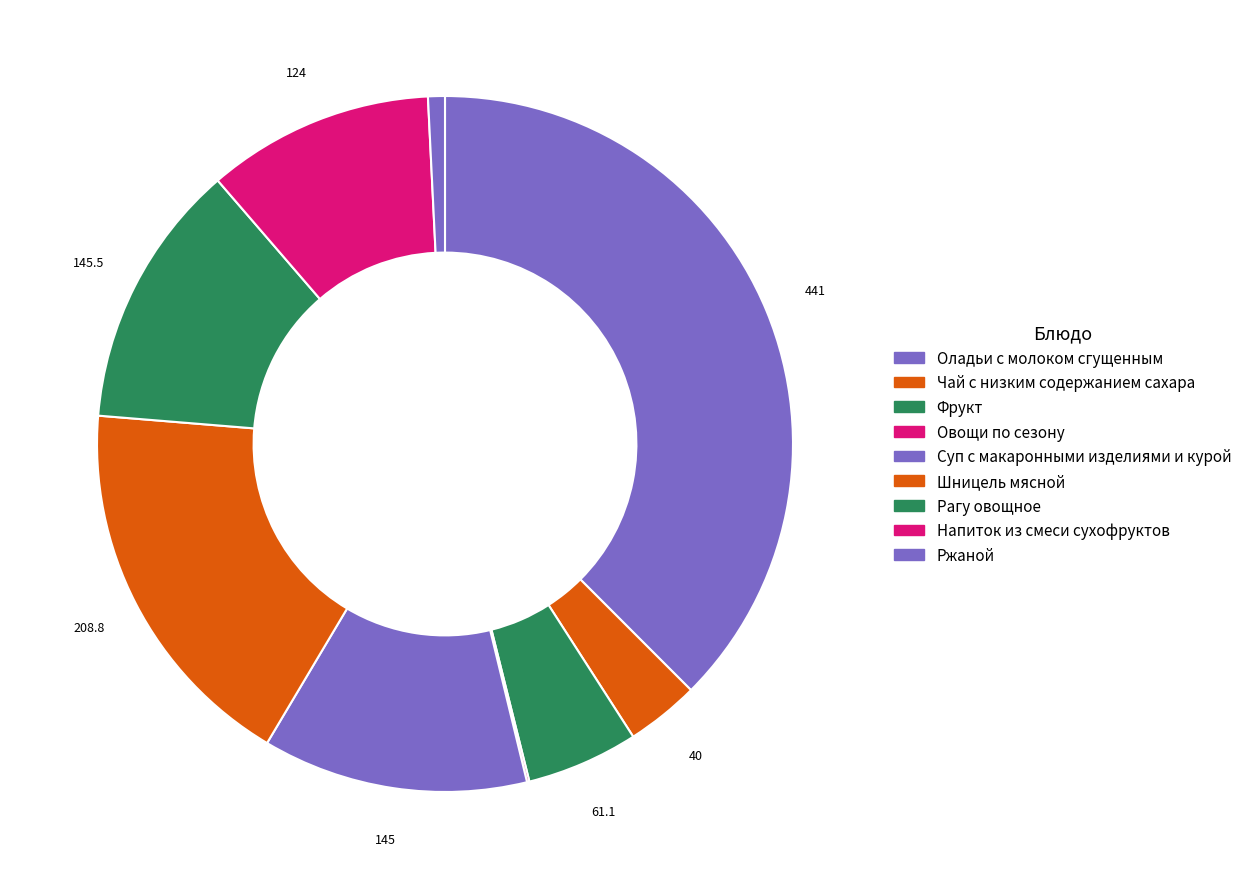

Does Суп с макаронными изделиями и курой represent more than half of the total?

No